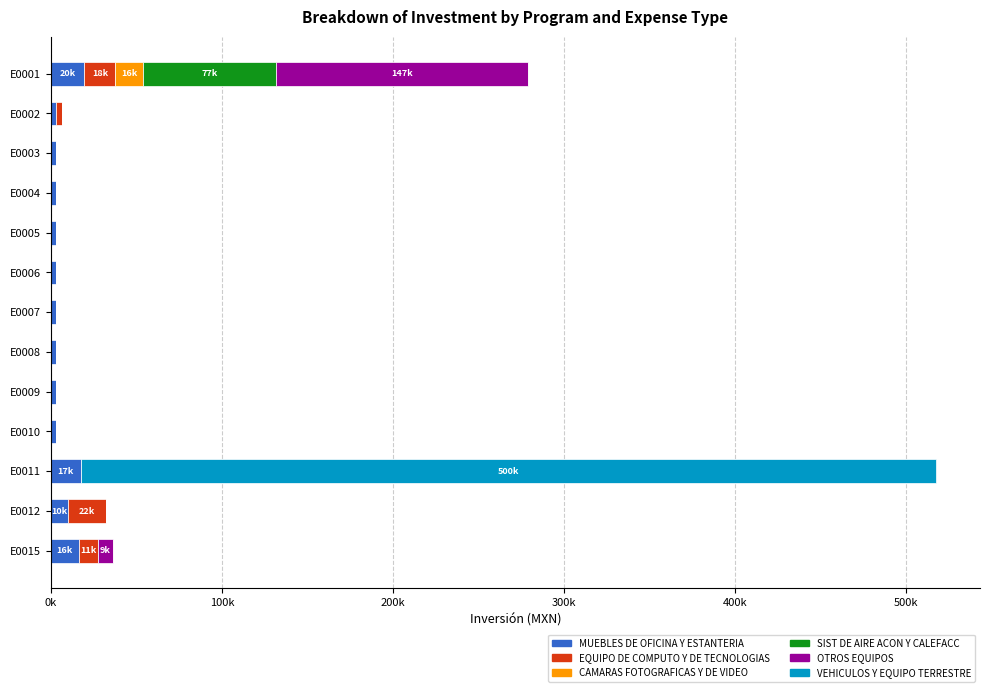

Which series has the largest range (max minus min)?

VEHICULOS Y EQUIPO TERRESTRE